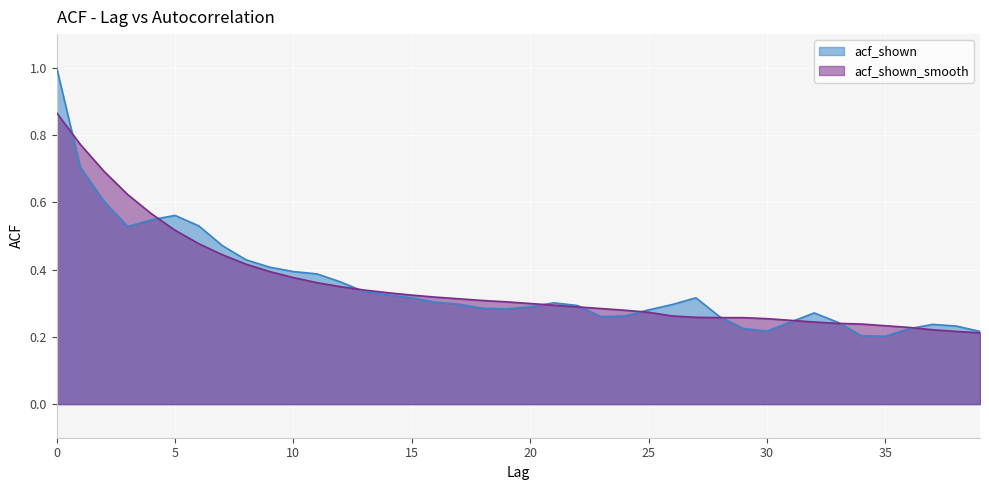

Rank the series by their maximum value, from lowest to highest.

acf_shown_smooth, acf_shown